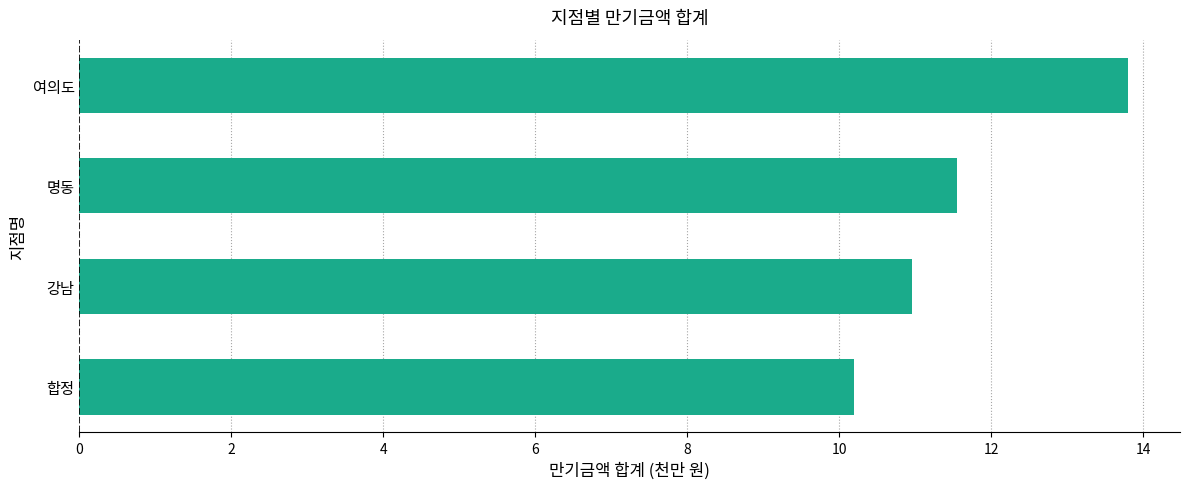

Between 강남 and 명동, which is larger?

명동